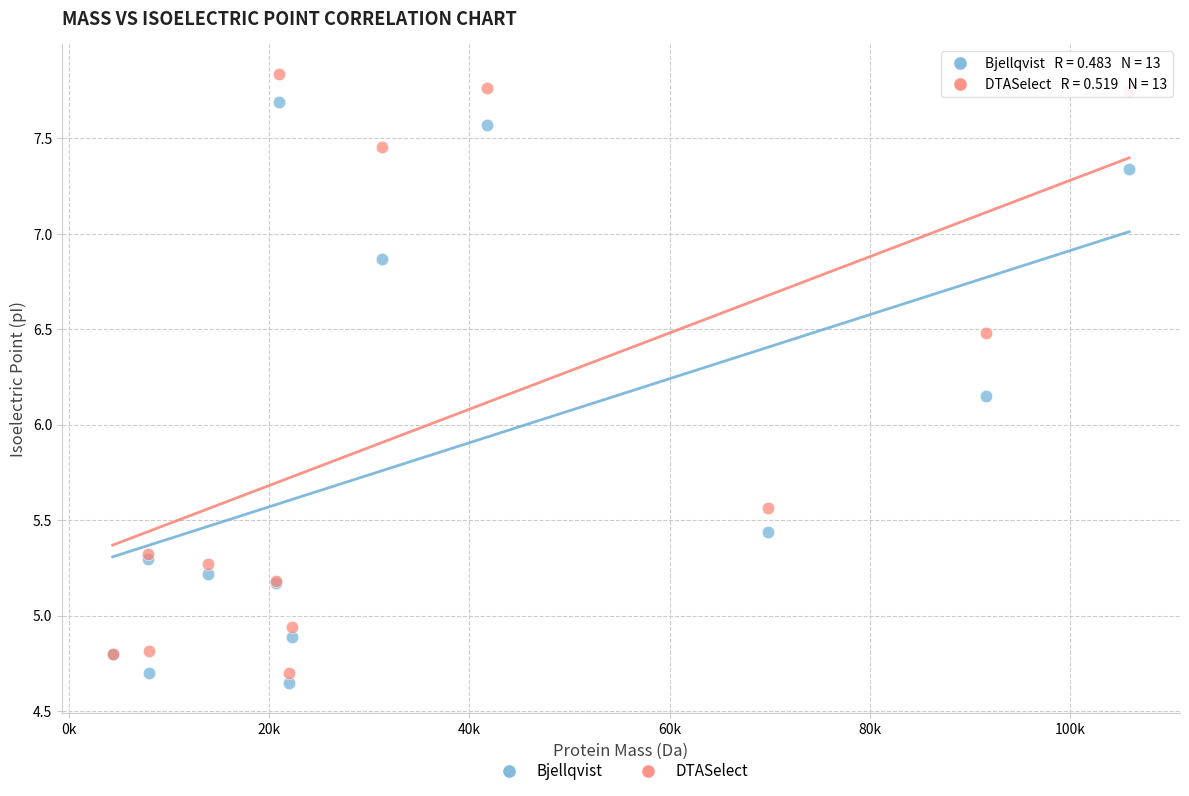

What is the X range (max minus min) for the scatter plot?

101522.9